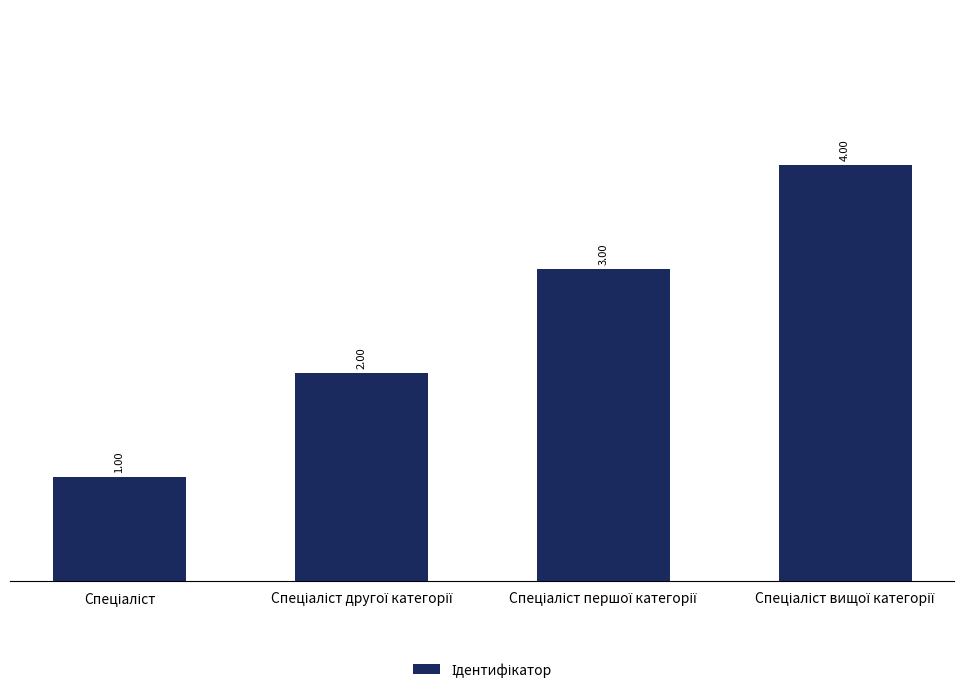

What is the difference between the maximum and minimum values?

3